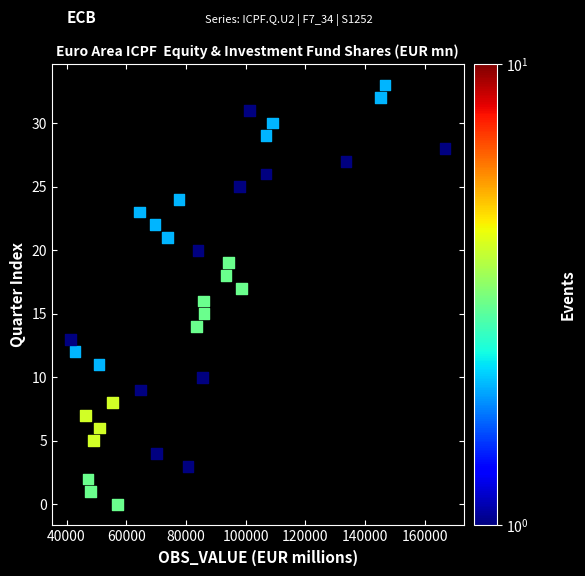

What is the range of Y values (max minus min)?

33